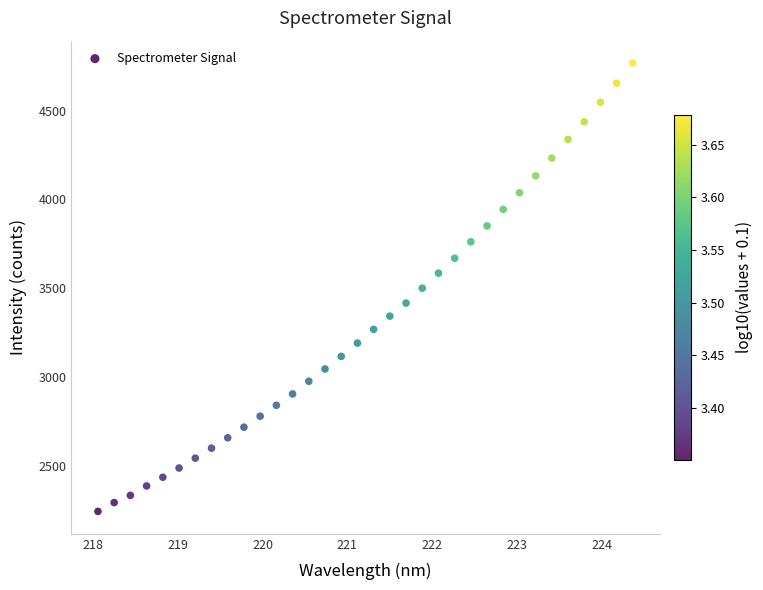

What is the range of X values (max minus min)?

6.3